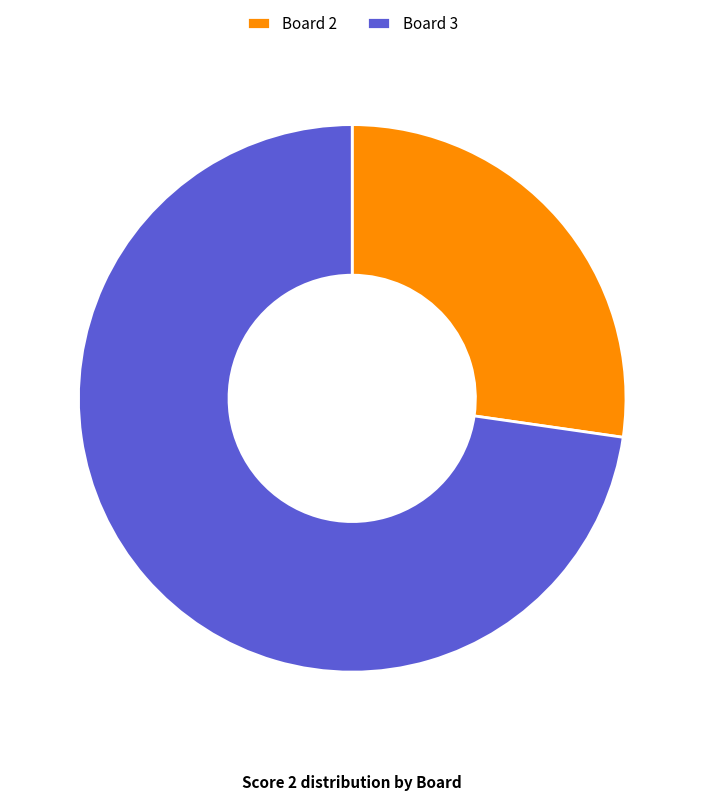

Does any single category account for the majority?

Yes